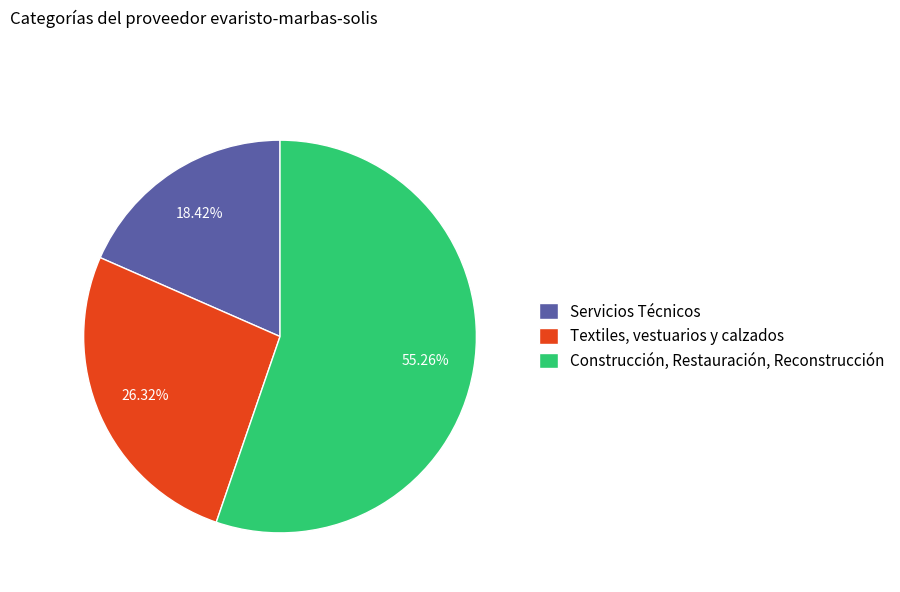

Which slice is the largest?

Construcción, Restauración, Reconstrucción